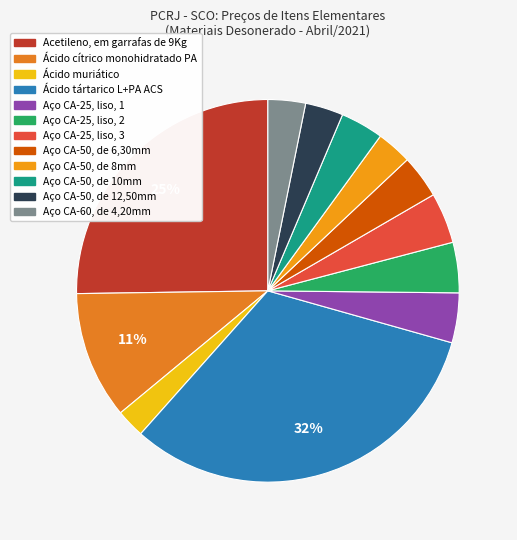

What is the smallest slice in the pie chart?

Ácido muriático